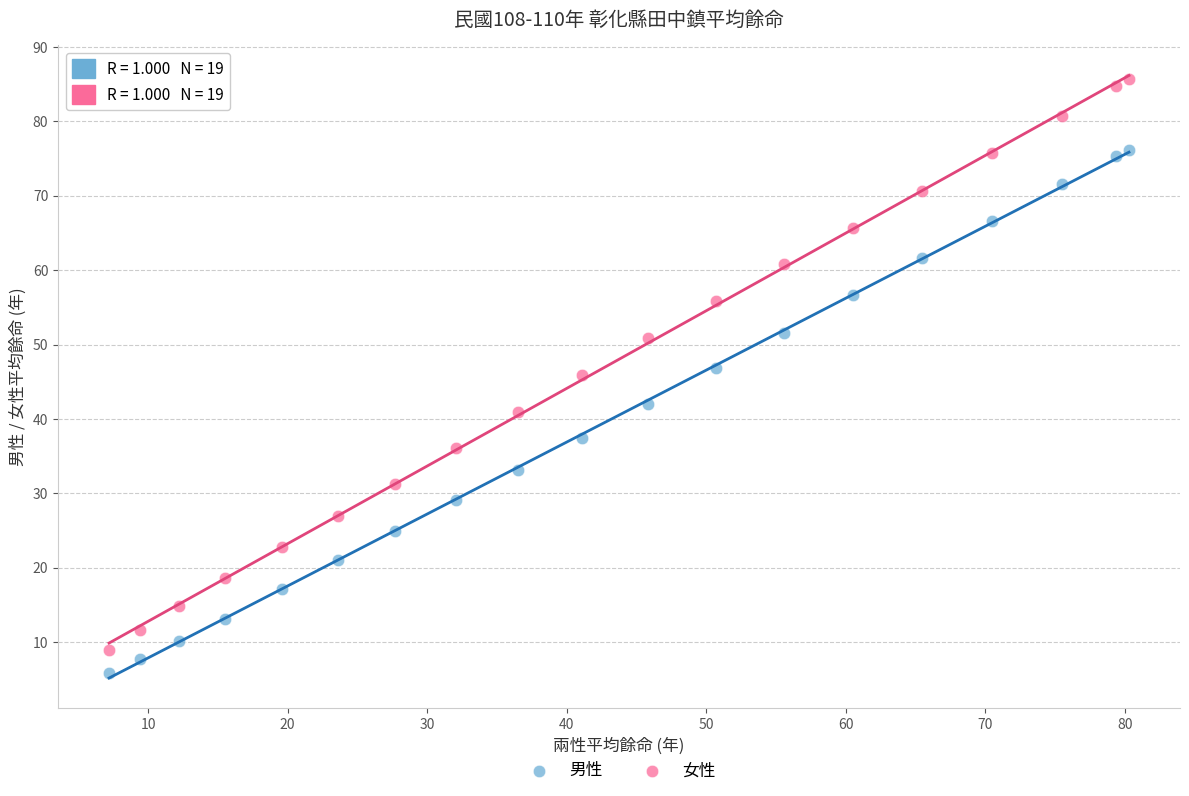

Which series reaches the minimum Y coordinate?

男性